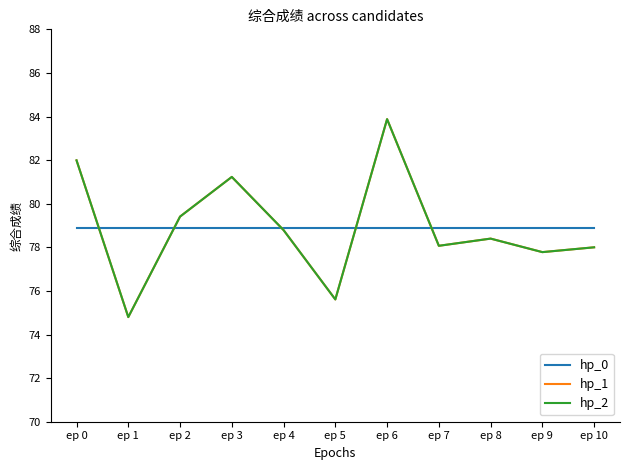

Does the chart display data point markers on the line(s)?

No